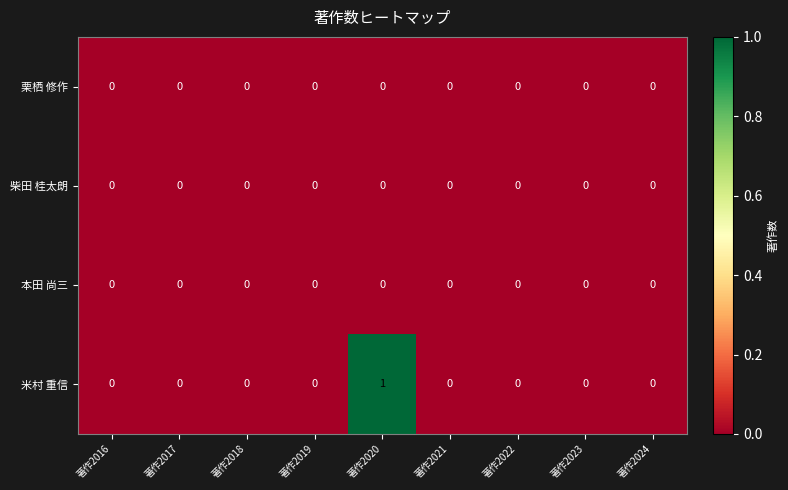

At which category is the sum across all series the highest?

著作2020